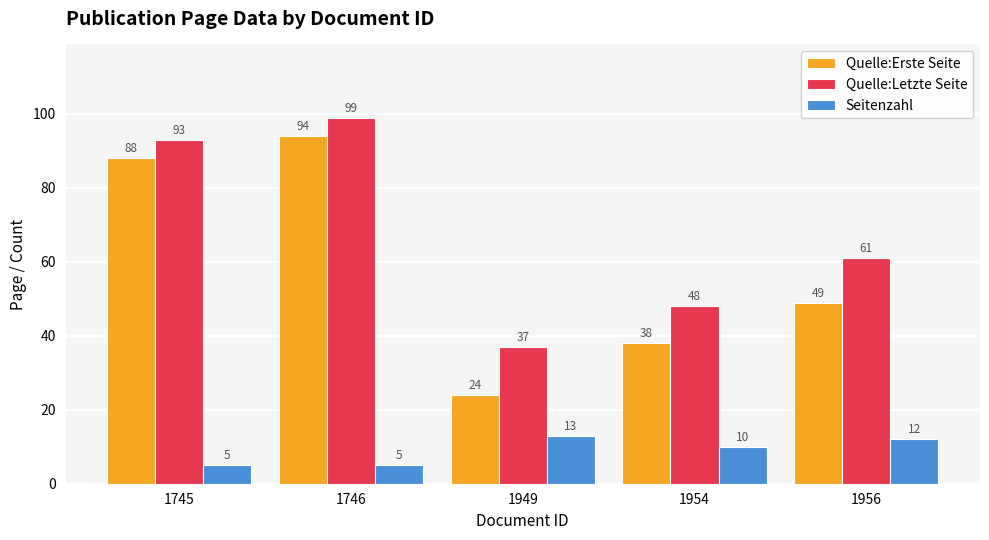

Reading left to right, transcribe all the data shown in this chart.

Quelle:Erste Seite: 88	94	24	38	49
Quelle:Letzte Seite: 93	99	37	48	61
Seitenzahl: 5	5	13	10	12